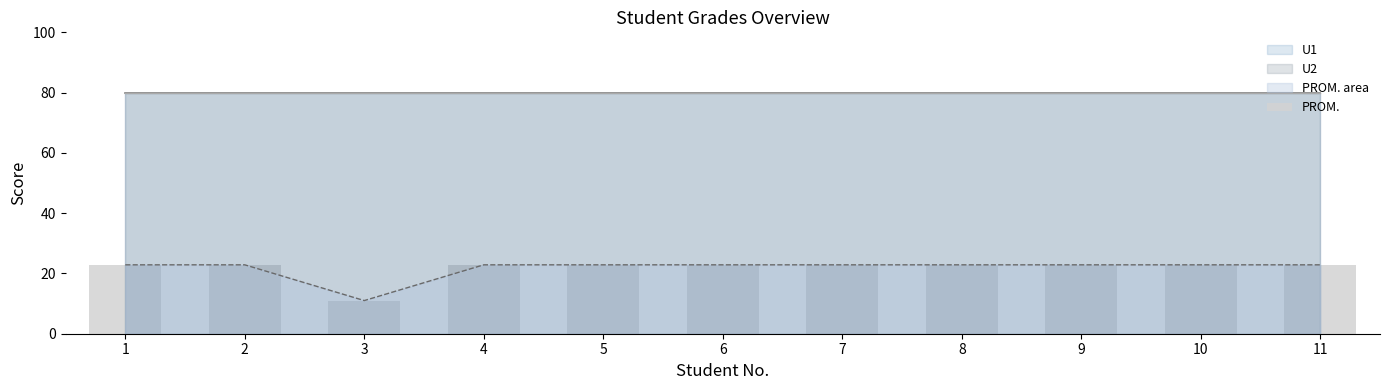

What is the value of the 6th bar from the left?

22.9